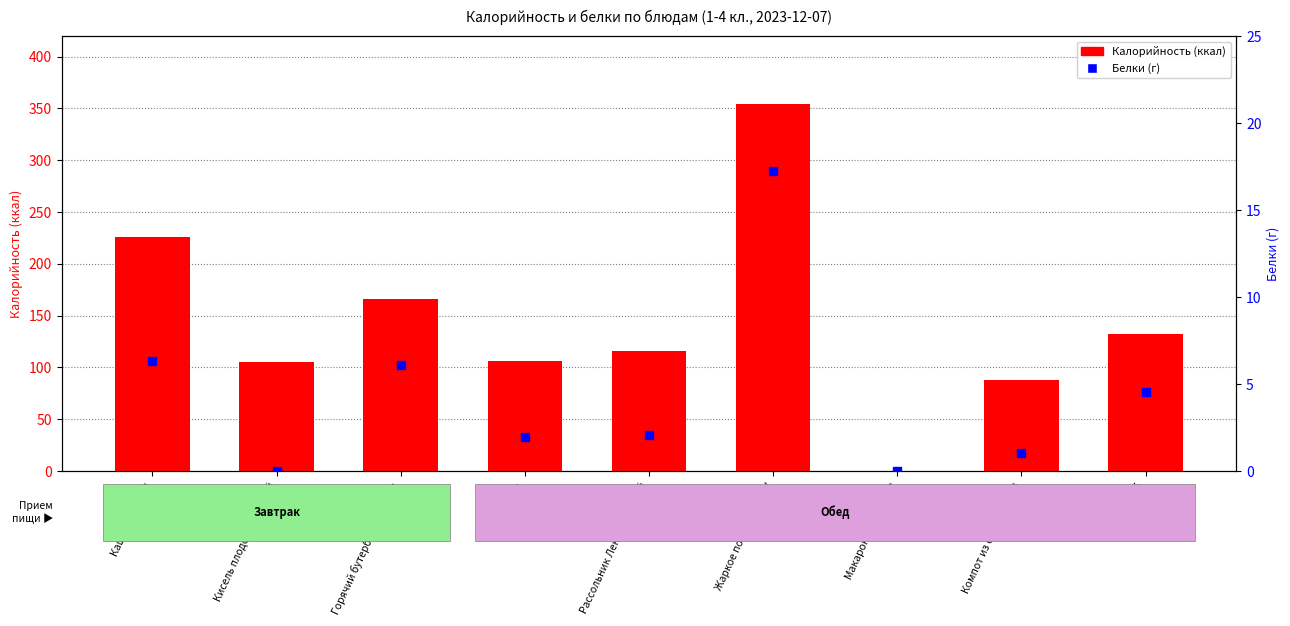

Which series has the largest total across all categories?

Калорийность